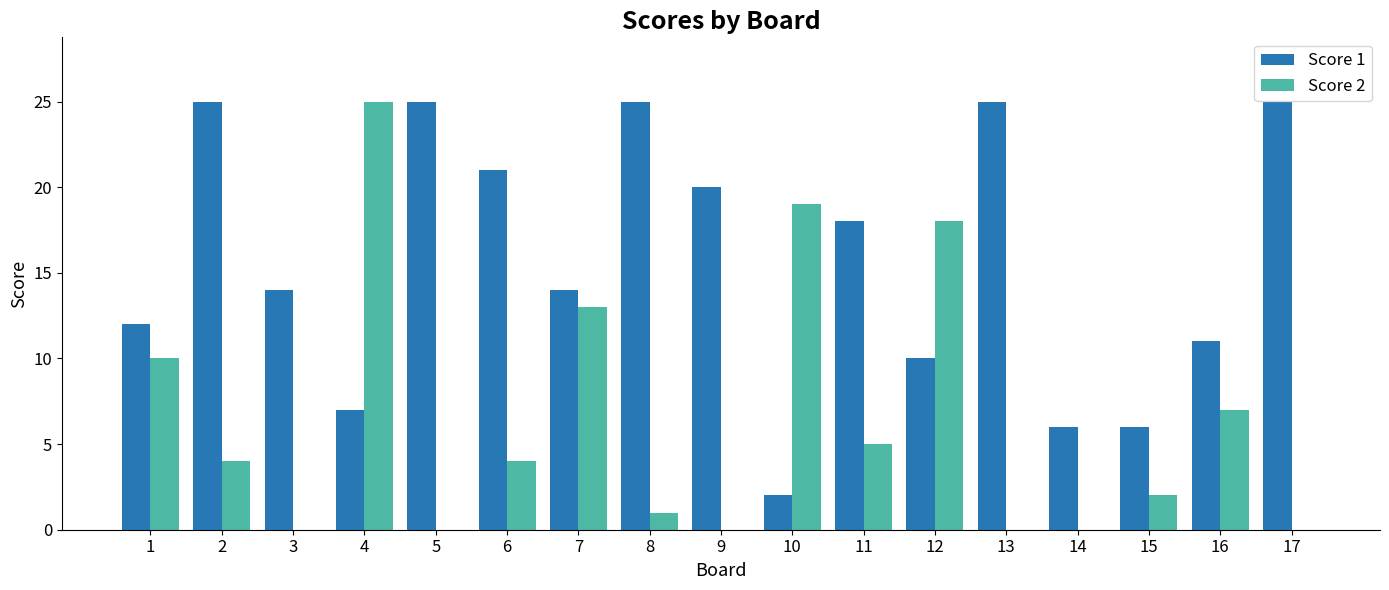

Count the number of categories in the chart.

17